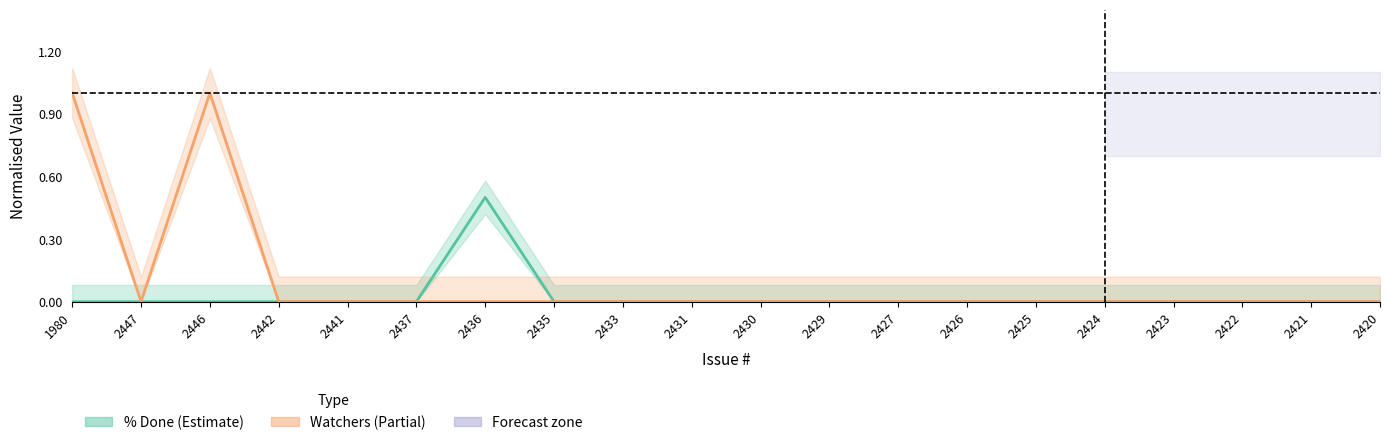

True or false: % Done and Watchers intersect in this chart.

False